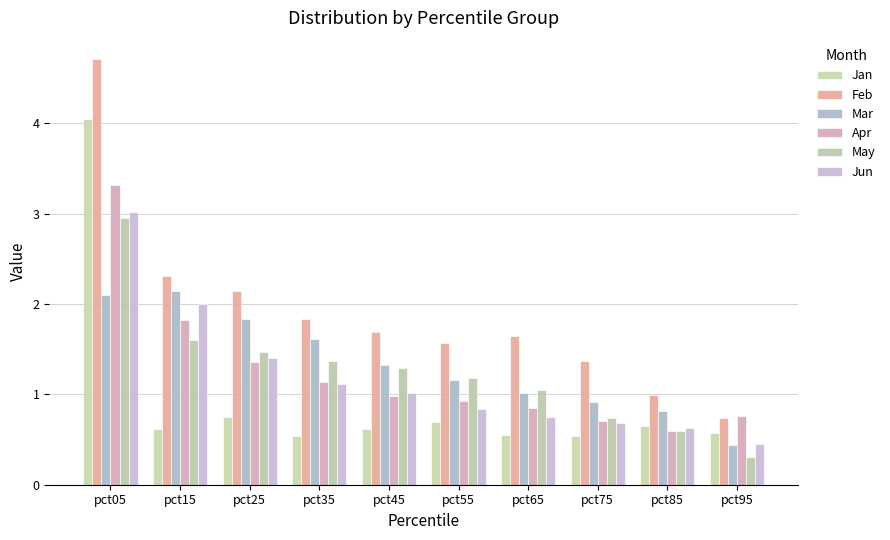

Between pct45 and pct95, which is larger?

pct45